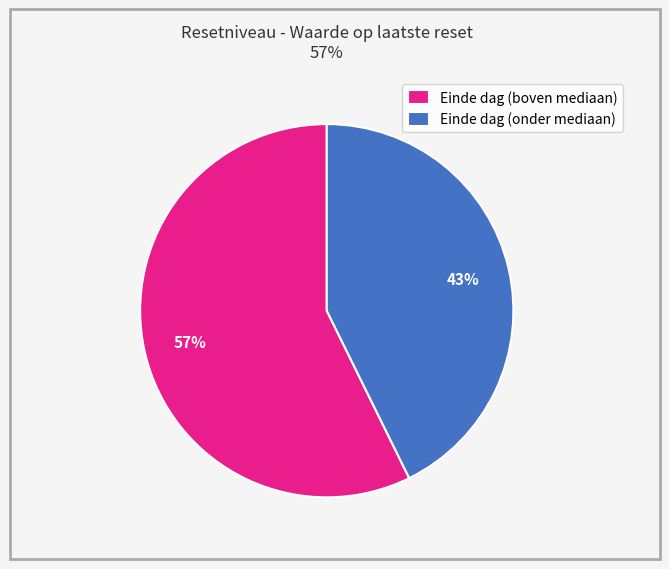

Is there a majority slice in this chart?

Yes